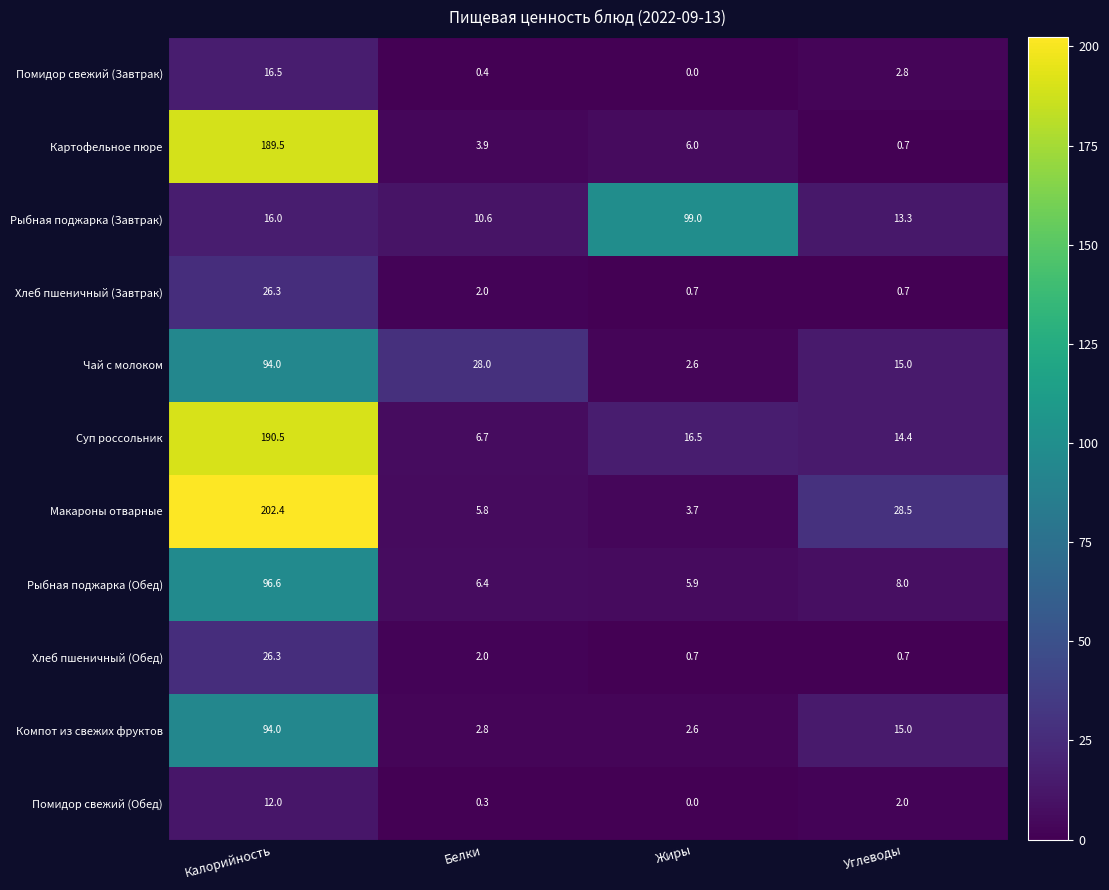

How many series are shown in this chart?

11